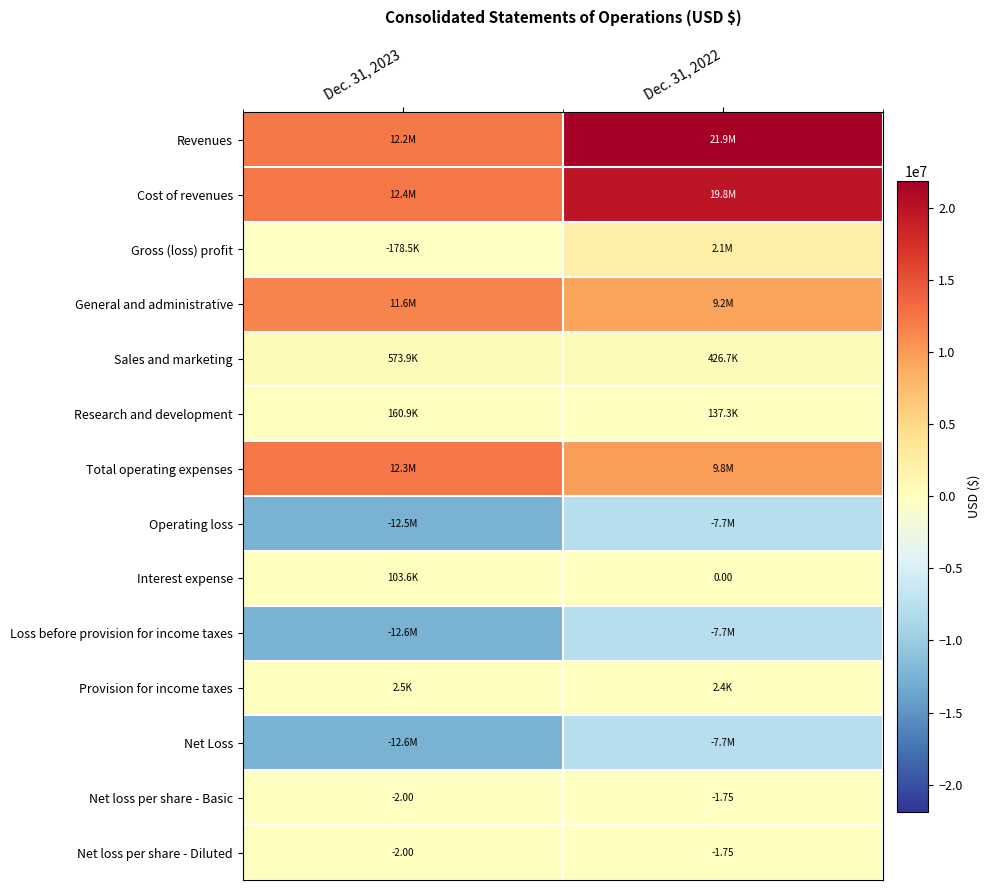

At which category is the sum across all series the highest?

Dec. 31, 2022